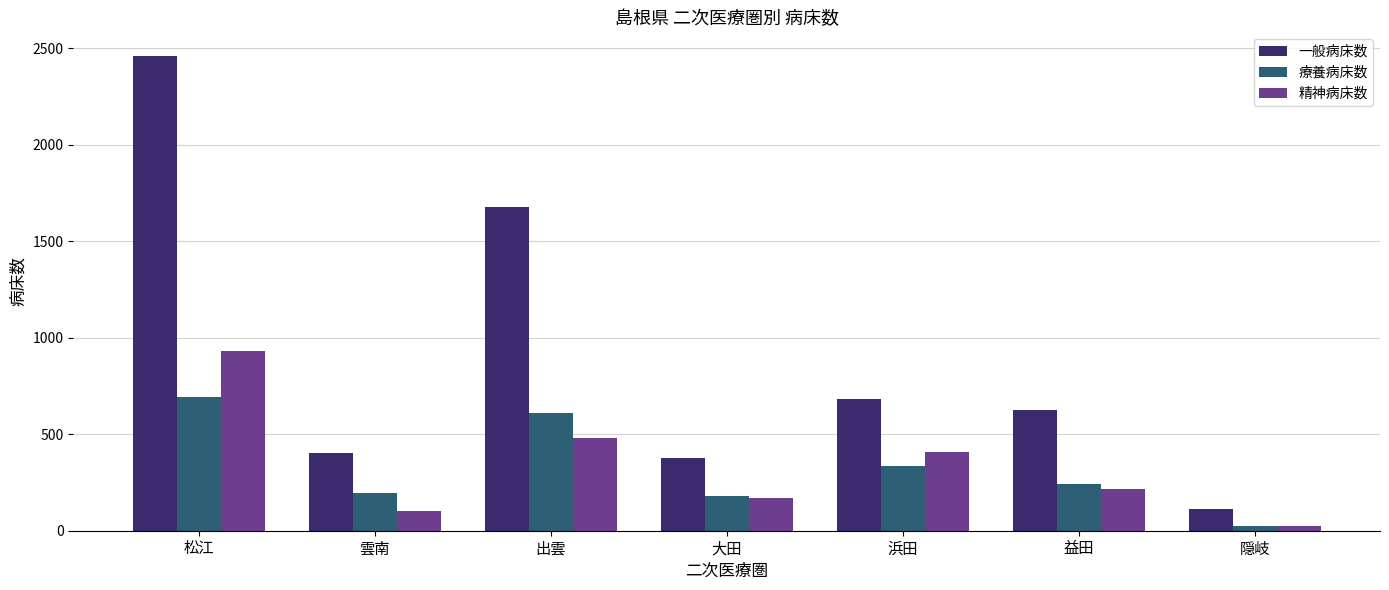

What is the value of the 療養病床数 bar at the 4th from the left?

178